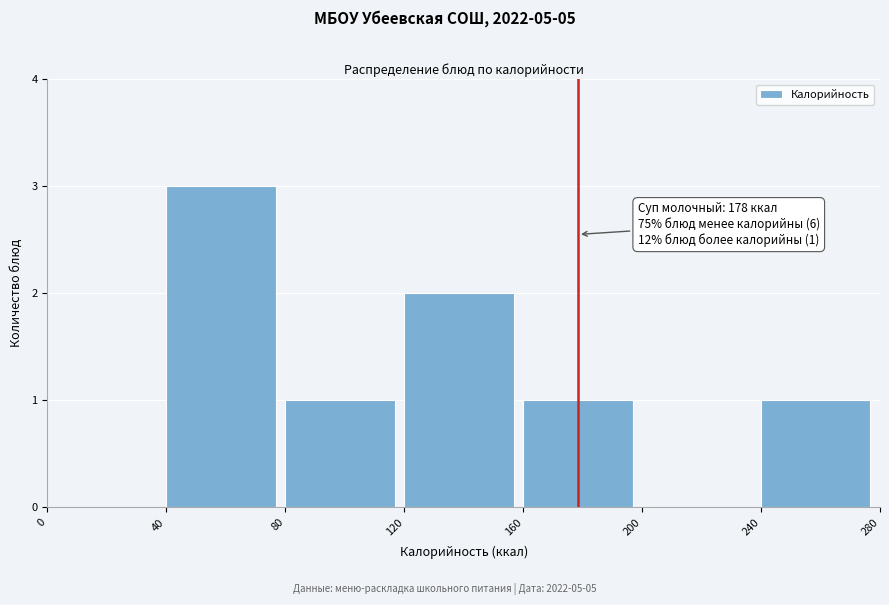

Over which range of the x-axis is the bar tallest?

40 to 80